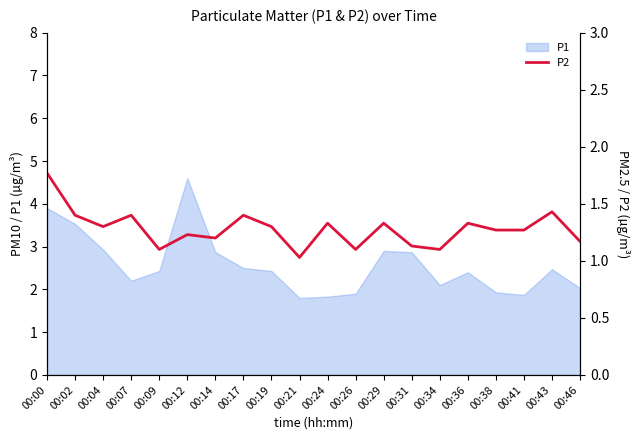

Reading right to left, what are all the values shown in this chart?

00:46=1.2	00:43=1.4	00:41=1.3	00:38=1.3	00:36=1.3	00:34=1.1	00:31=1.1	00:29=1.3	00:26=1.1	00:24=1.3	00:21=1.0	00:19=1.3	00:17=1.4	00:14=1.2	00:12=1.2	00:09=1.1	00:07=1.4	00:04=1.3	00:02=1.4	00:00=1.8